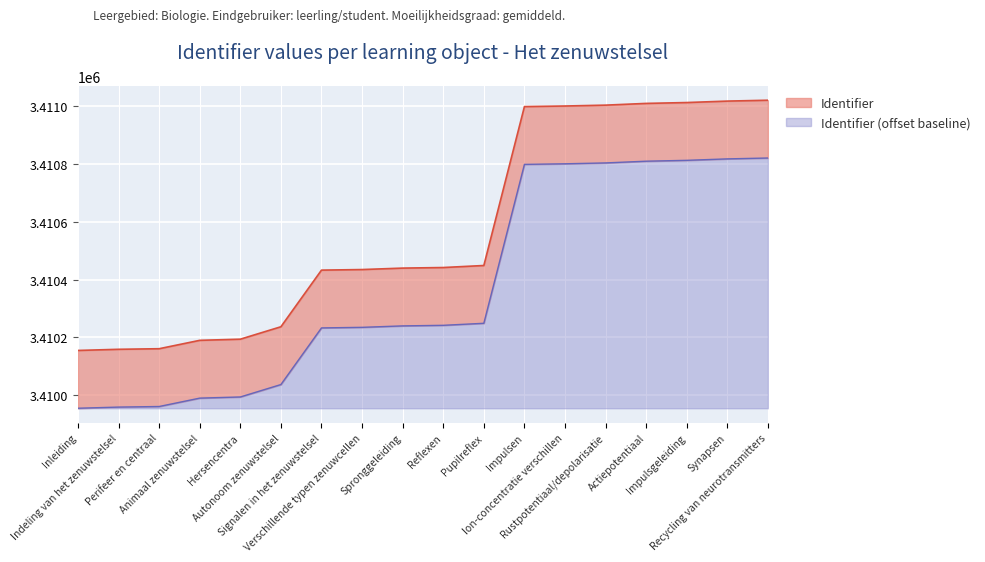

What is the spread (max minus min) of values at Ion-concentratie verschillen?

200